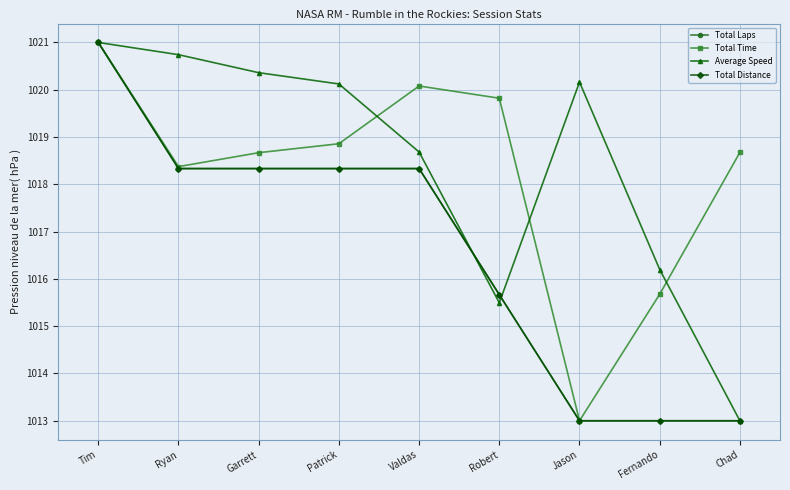

Does the chart display data point markers on the line(s)?

Yes